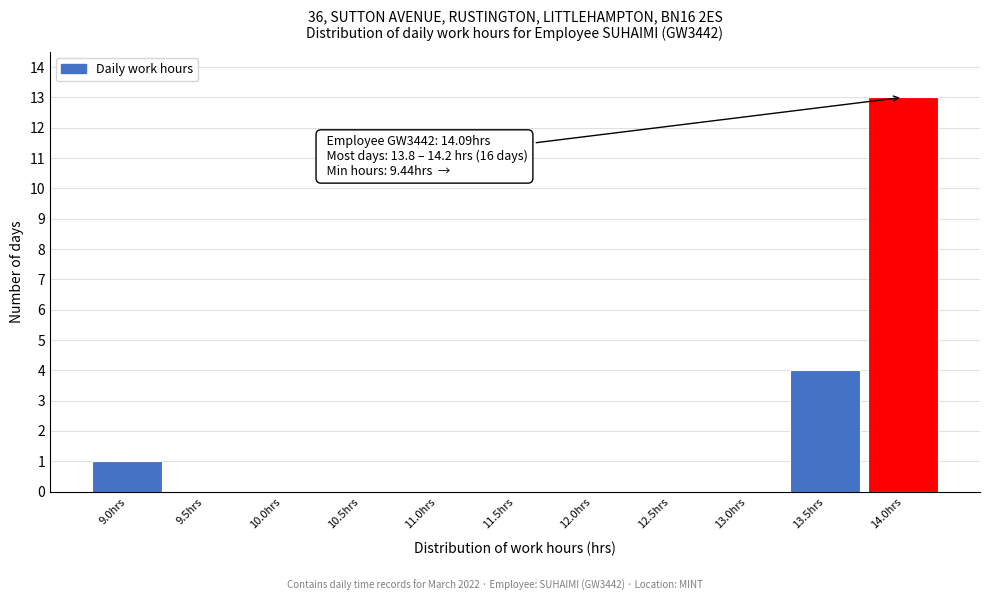

Reading left to right, list all the values displayed in this chart.

9.0hrs=1	9.5hrs=0	10.0hrs=0	10.5hrs=0	11.0hrs=0	11.5hrs=0	12.0hrs=0	12.5hrs=0	13.0hrs=0	13.5hrs=4	14.0hrs=13